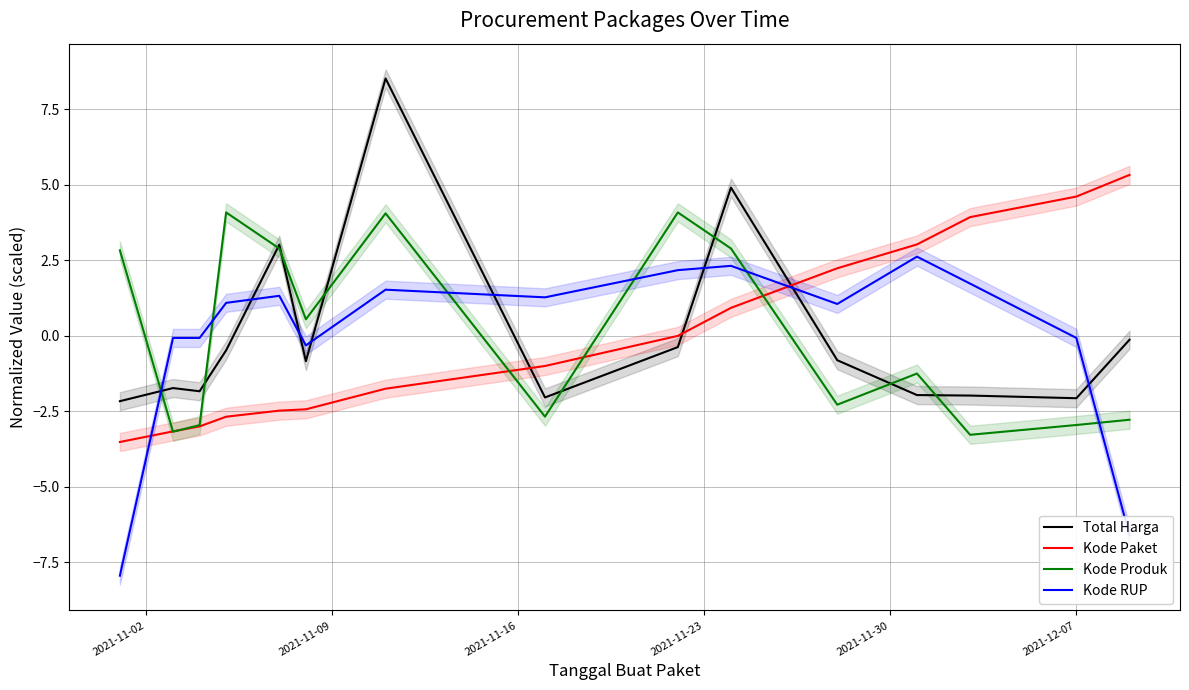

What is the difference between the second highest and second lowest values in the Total Harga series?

7.0